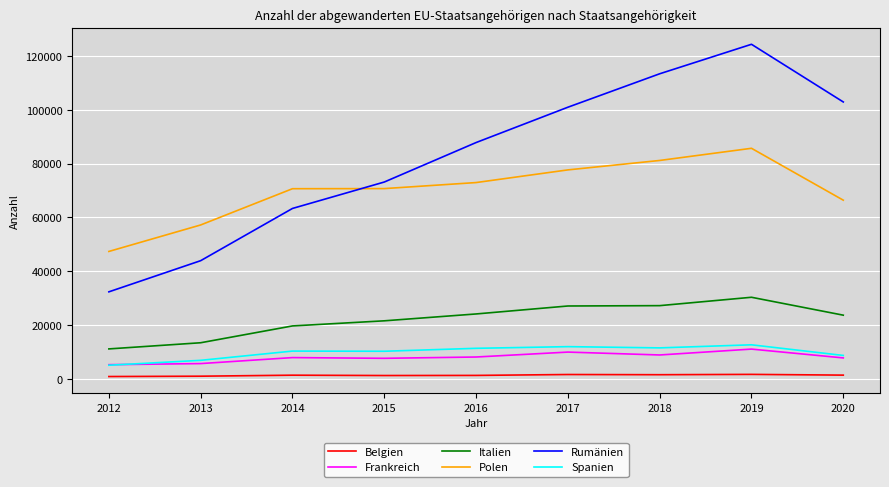

True or false: Polen and Frankreich intersect in this chart.

False